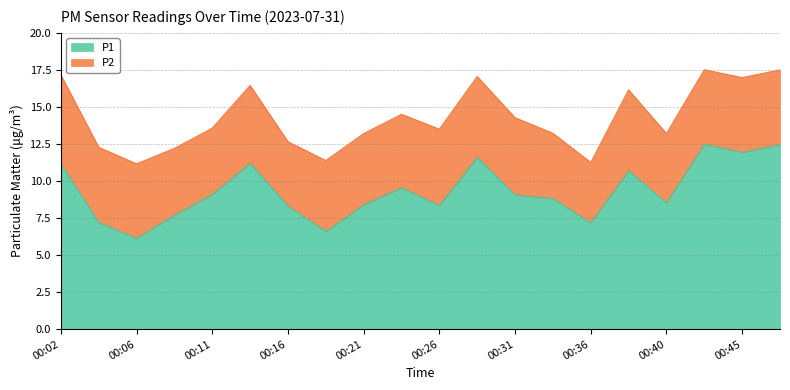

The value at 00:16 is 5.3. True or false?

False